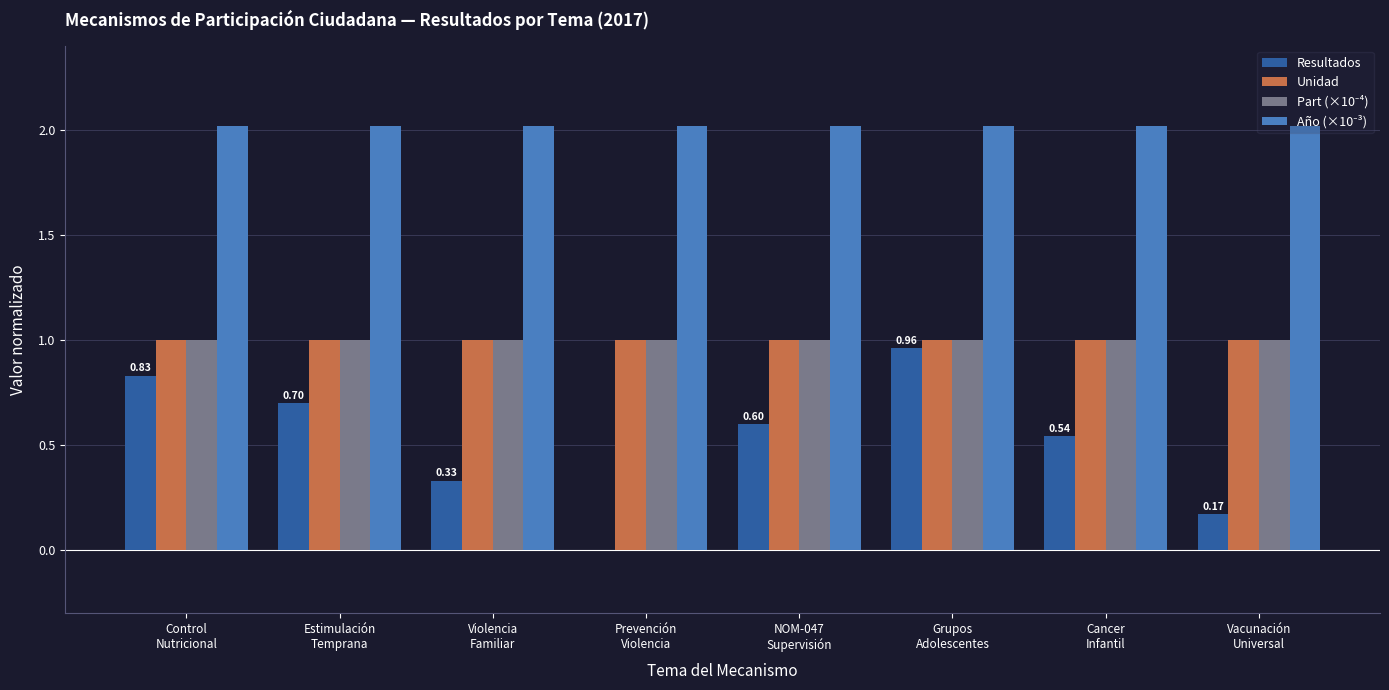

How many categories are shown in the chart?

8